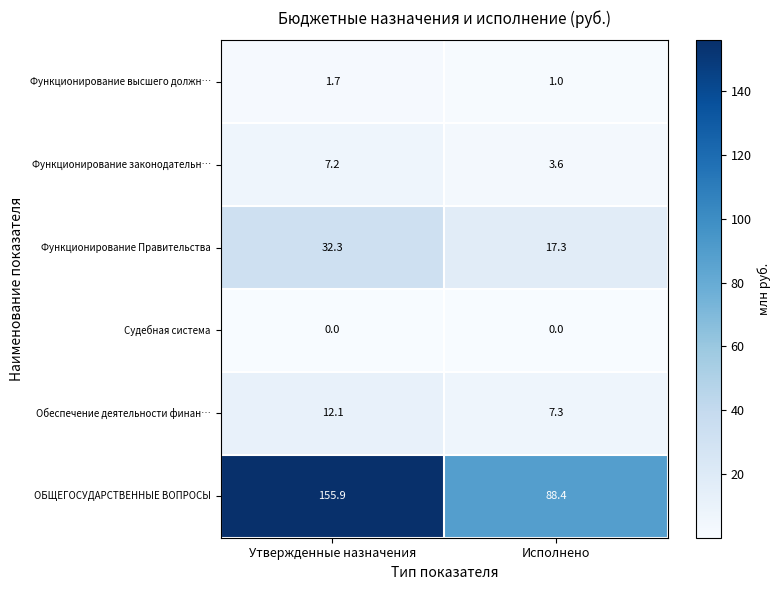

Reading right to left, what are all the values shown in this chart?

Функционирование высшего должн…: 1.0	1.7
Функционирование законодательн…: 3.6	7.2
Функционирование Правительства: 17.3	32.3
Судебная система: 0.0	0.0
Обеспечение деятельности финан…: 7.3	12.1
ОБЩЕГОСУДАРСТВЕННЫЕ ВОПРОСЫ: 88.4	155.9